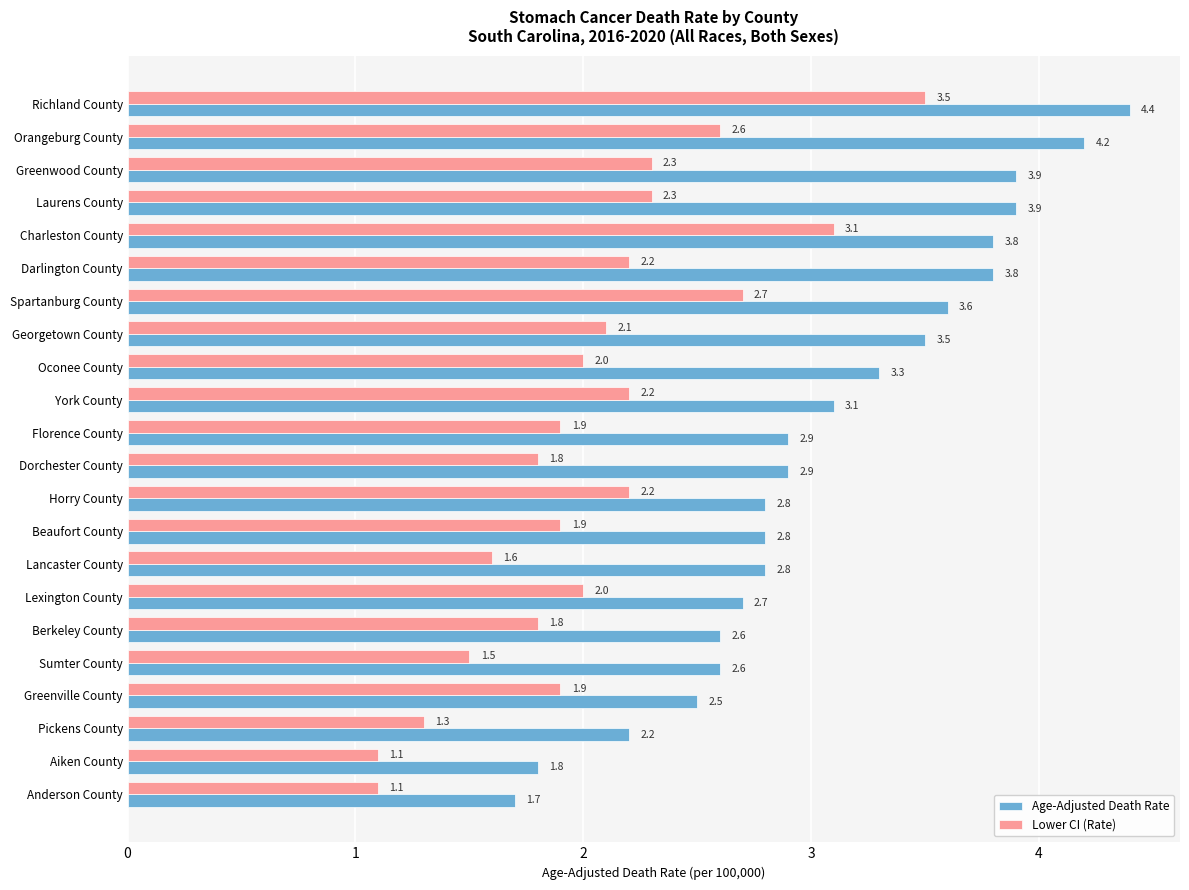

Which series has the largest total across all categories?

Age-Adjusted Death Rate